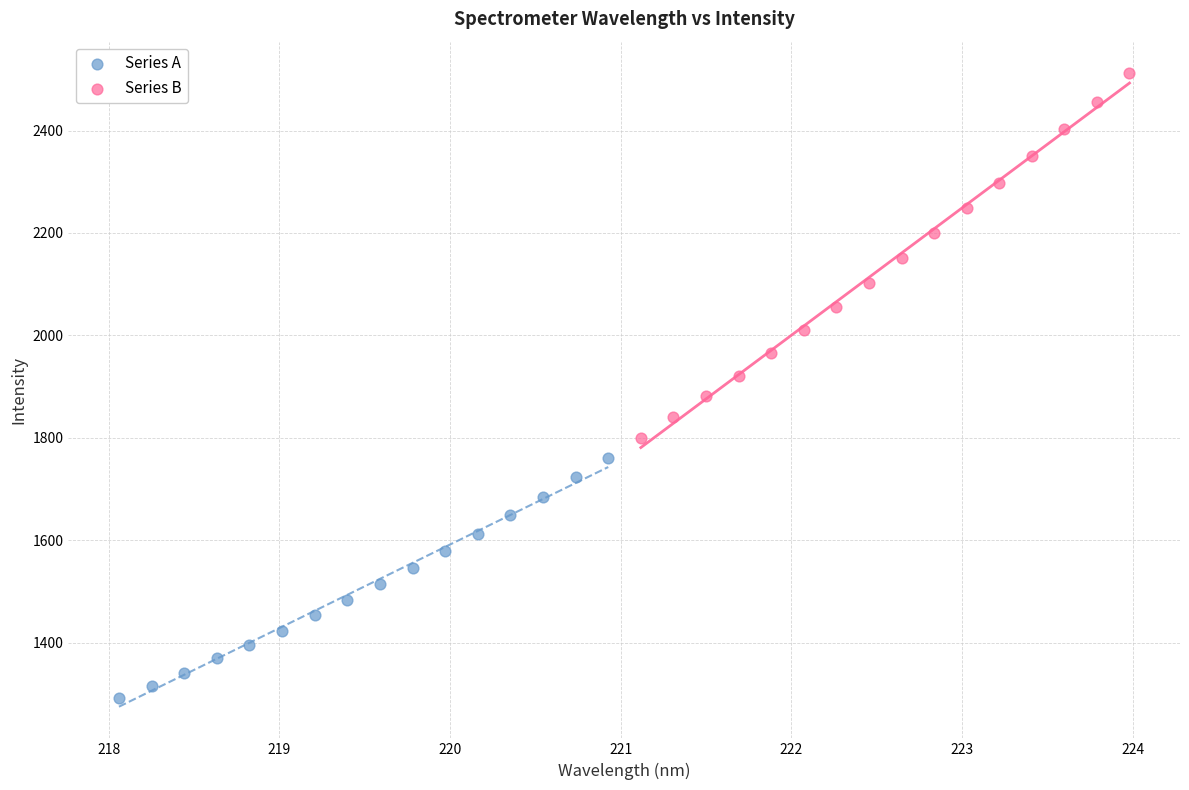

Which series has the widest spread of Y values?

Series B